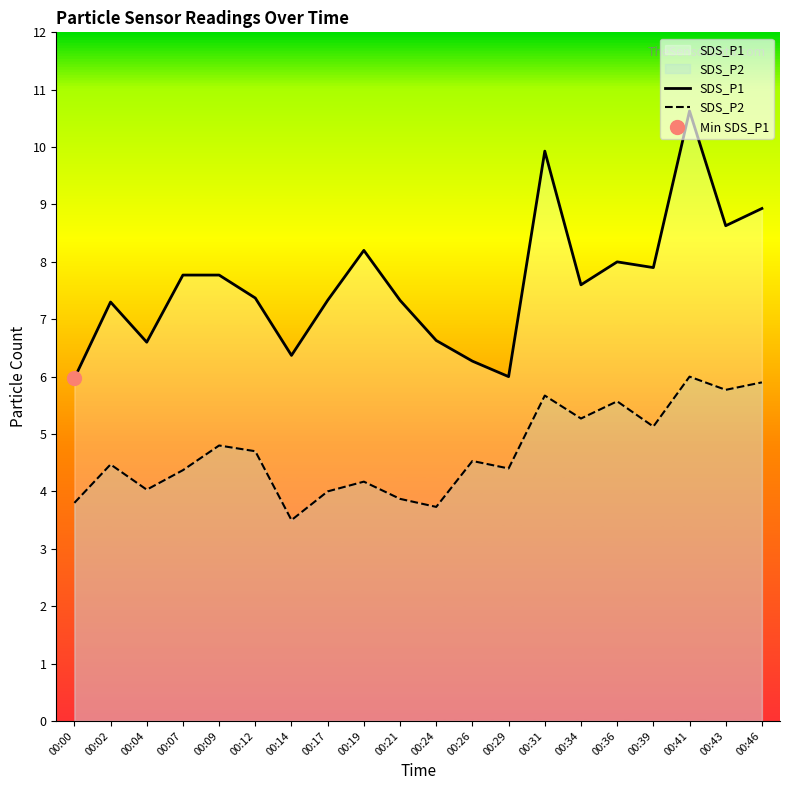

At which category is the sum across all series the highest?

00:41